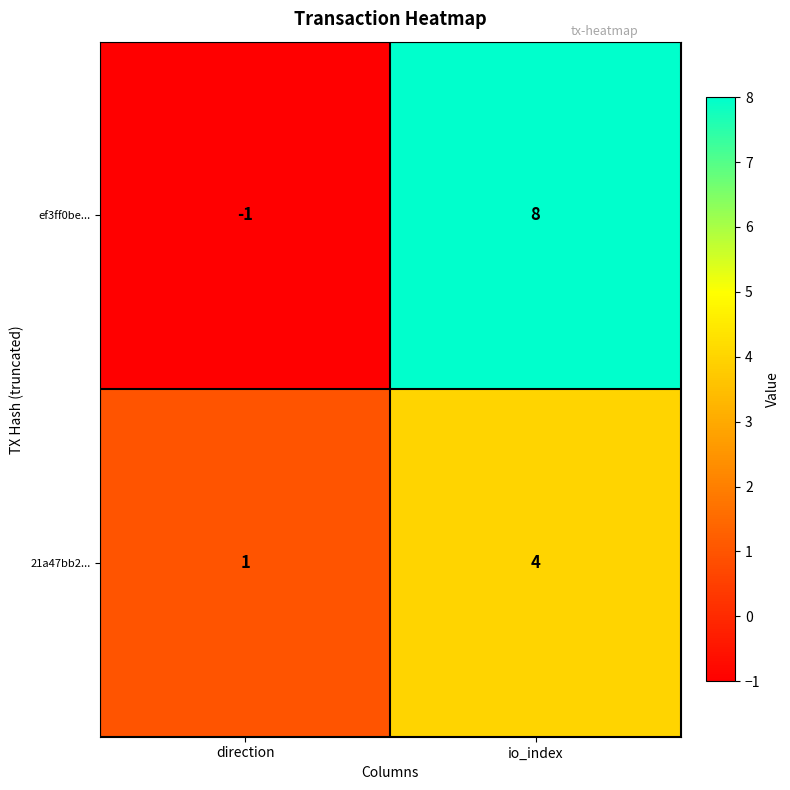

Read the 21a47bb2... value at io_index.

4